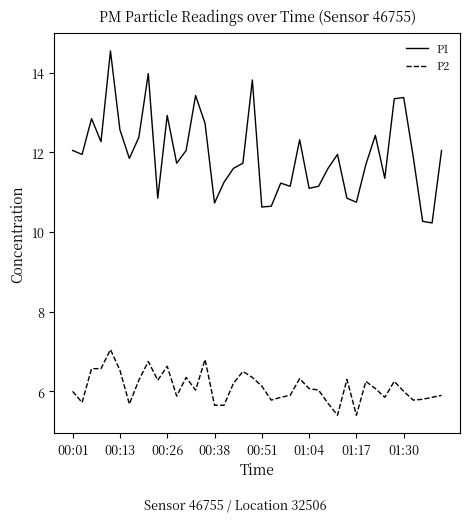

What is the lowest value of the P1 series?

10.2